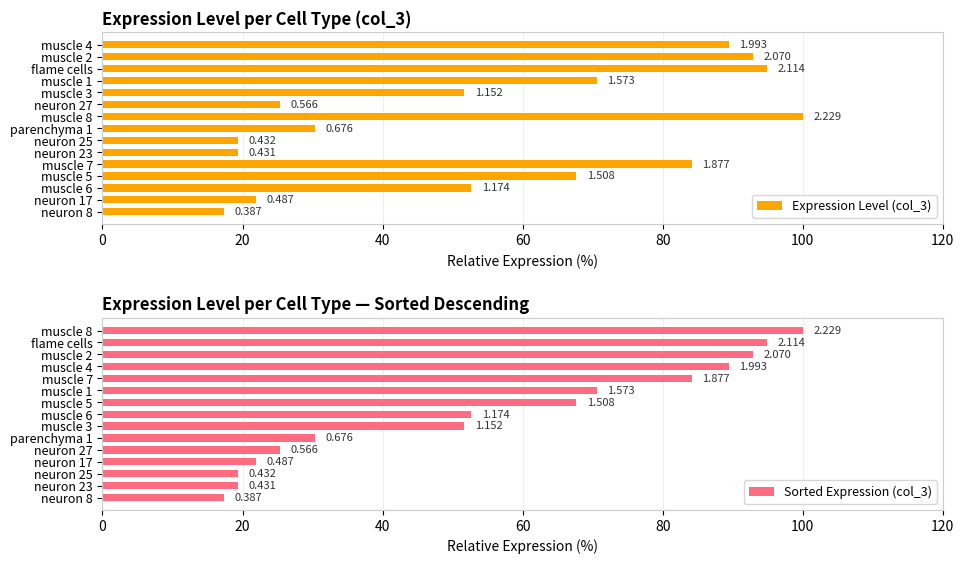

How many values in the Expression Level (col_3) series exceed 52?

8